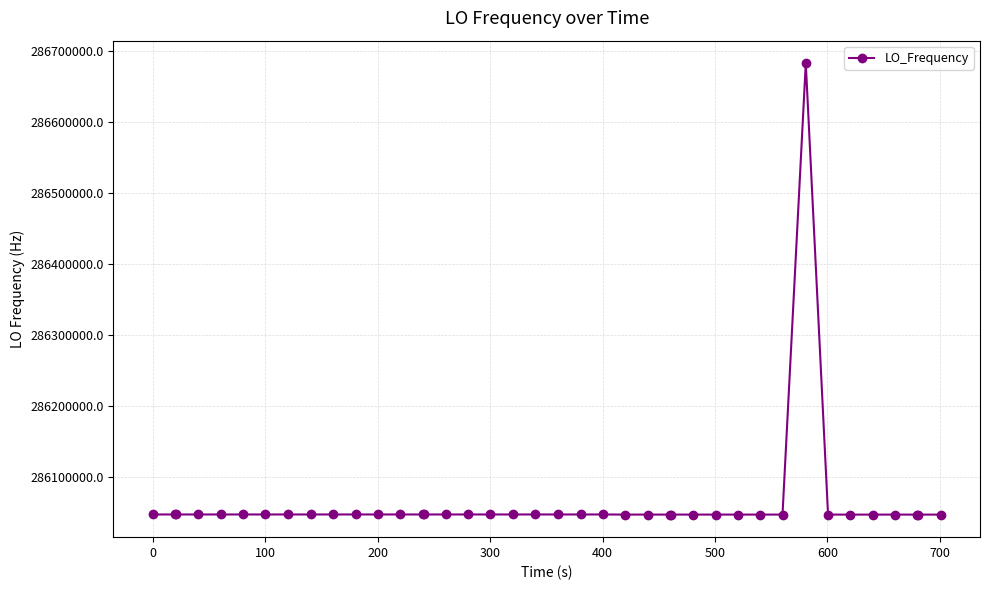

How many series are shown in this chart?

1